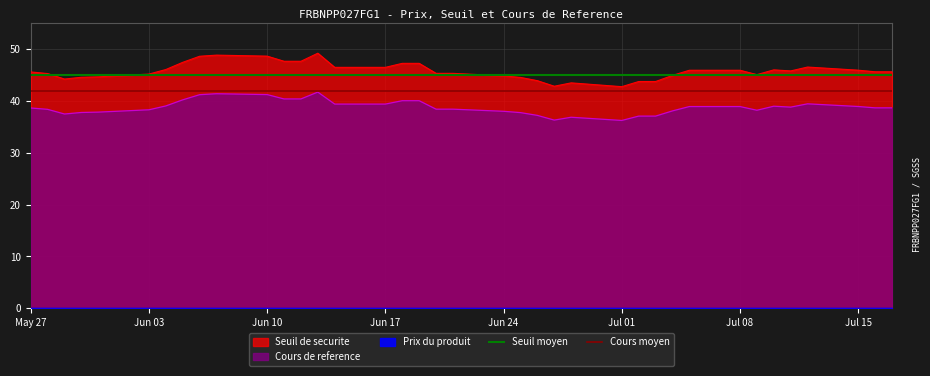

The value of Cours de reference at Jul 08 is 38.9. True or false?

True